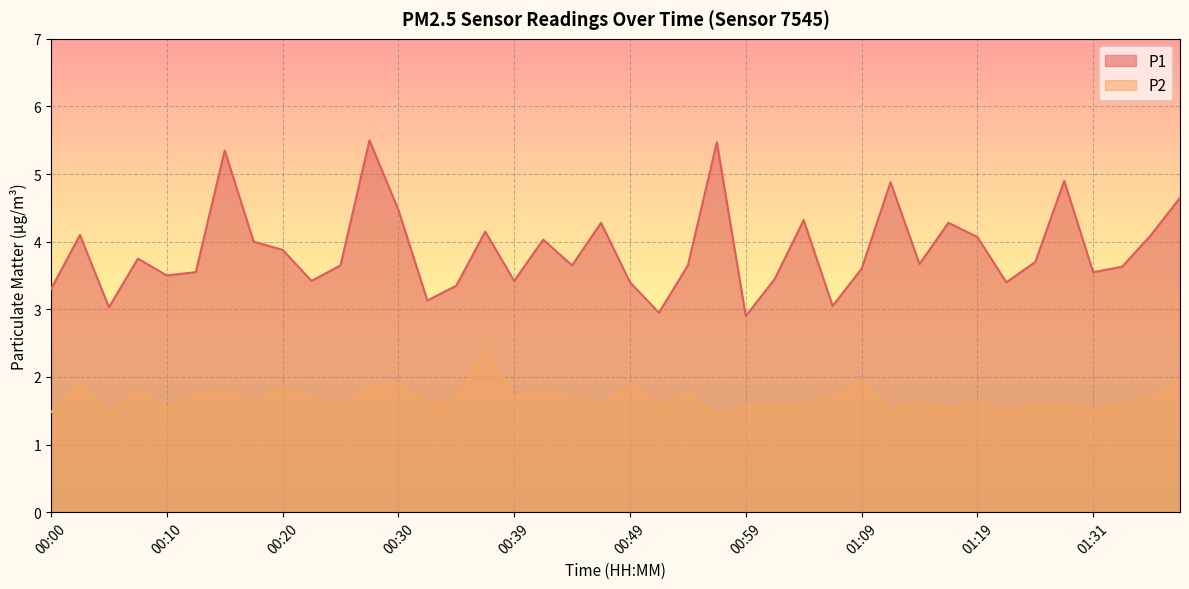

True or false: P1 and P2 cross at least once.

False